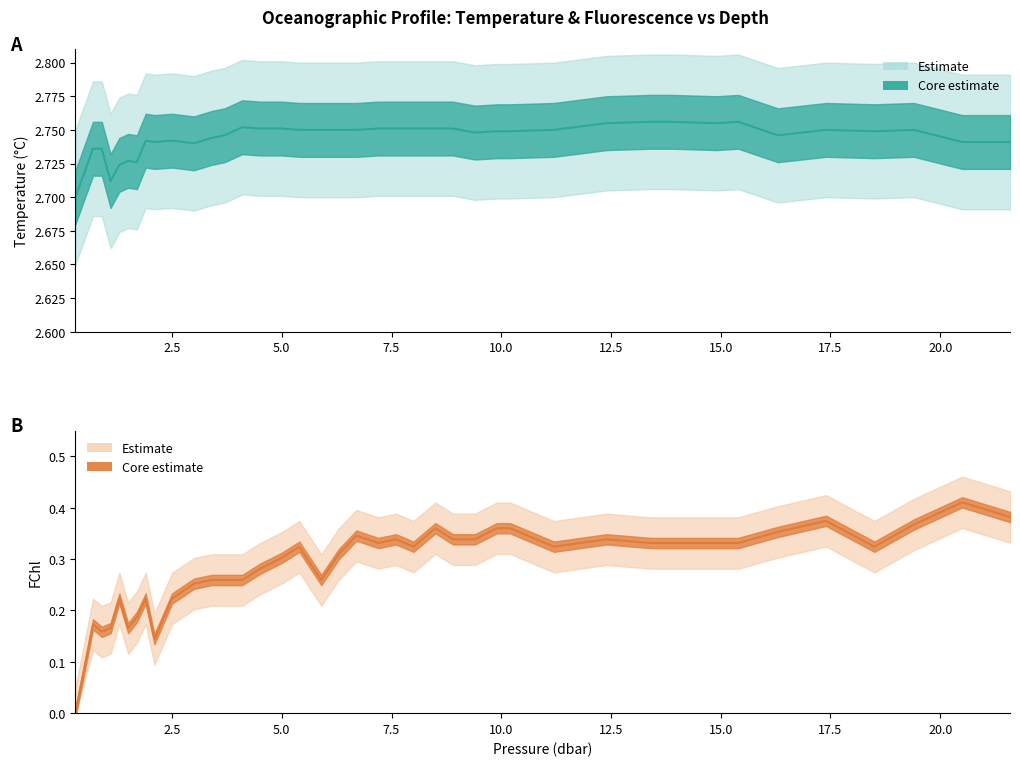

The Temperature (°C) series shows 1.7 at 27. True or false?

False